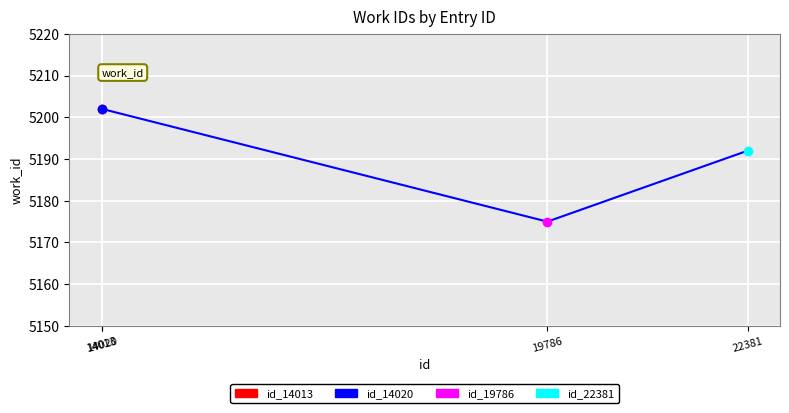

What is the ratio of the value at 14020 to the value at 22381?

1.0